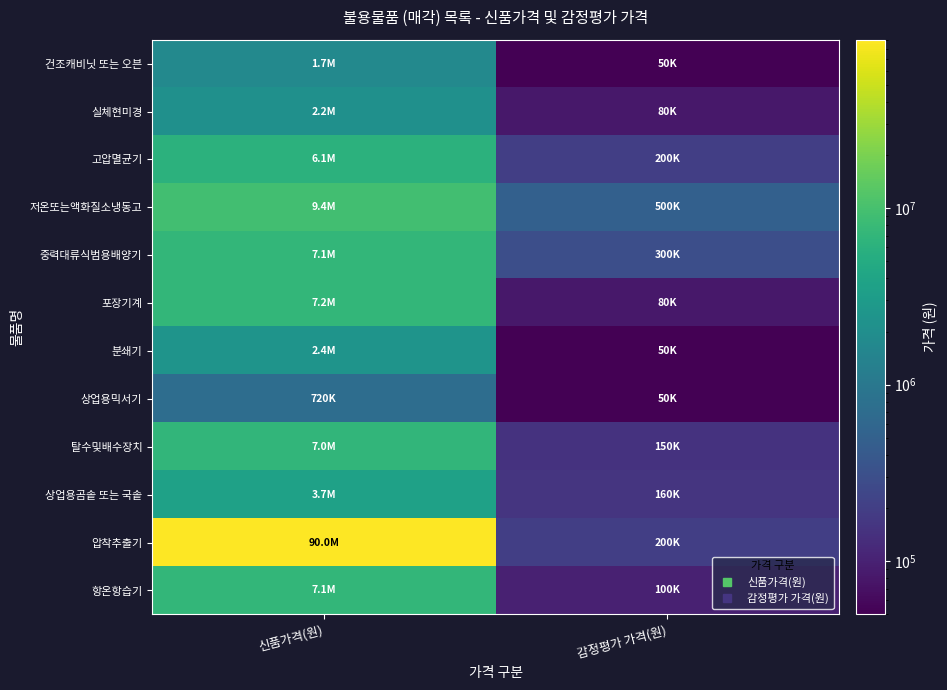

Reading left to right, list all the values displayed in this chart.

건조캐비닛 또는 오븐: 신품가격(원)=1708000	감정평가 가격(원)=50000
실체현미경: 신품가격(원)=2167000	감정평가 가격(원)=80000
고압멸균기: 신품가격(원)=6102000	감정평가 가격(원)=200000
저온또는액화질소냉동고: 신품가격(원)=9400000	감정평가 가격(원)=500000
중력대류식범용배양기: 신품가격(원)=7090000	감정평가 가격(원)=300000
포장기계: 신품가격(원)=7150000	감정평가 가격(원)=80000
분쇄기: 신품가격(원)=2420000	감정평가 가격(원)=50000
상업용믹서기: 신품가격(원)=720000	감정평가 가격(원)=50000
탈수및배수장치: 신품가격(원)=7007600	감정평가 가격(원)=150000
상업용곰솥 또는 국솥: 신품가격(원)=3685000	감정평가 가격(원)=160000
압착추출기: 신품가격(원)=90009800	감정평가 가격(원)=200000
항온항습기: 신품가격(원)=7100000	감정평가 가격(원)=100000